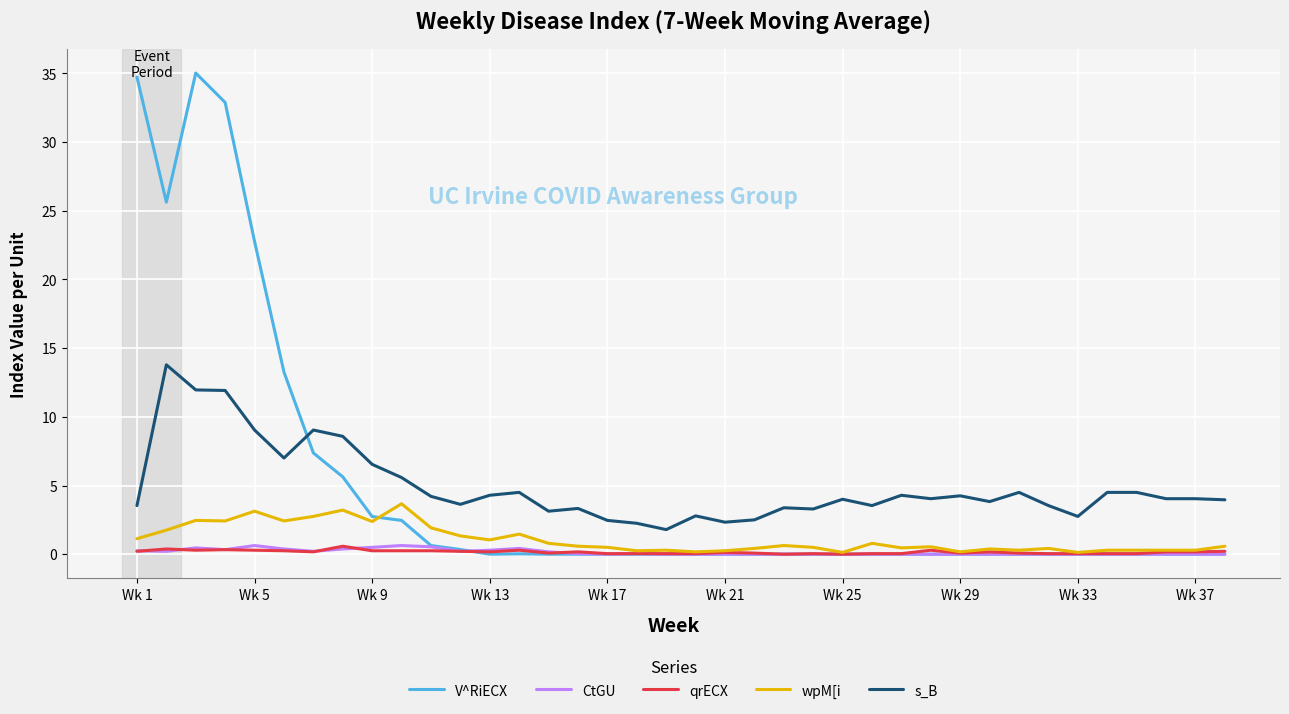

Which series has the largest range (max minus min)?

V^RiECX